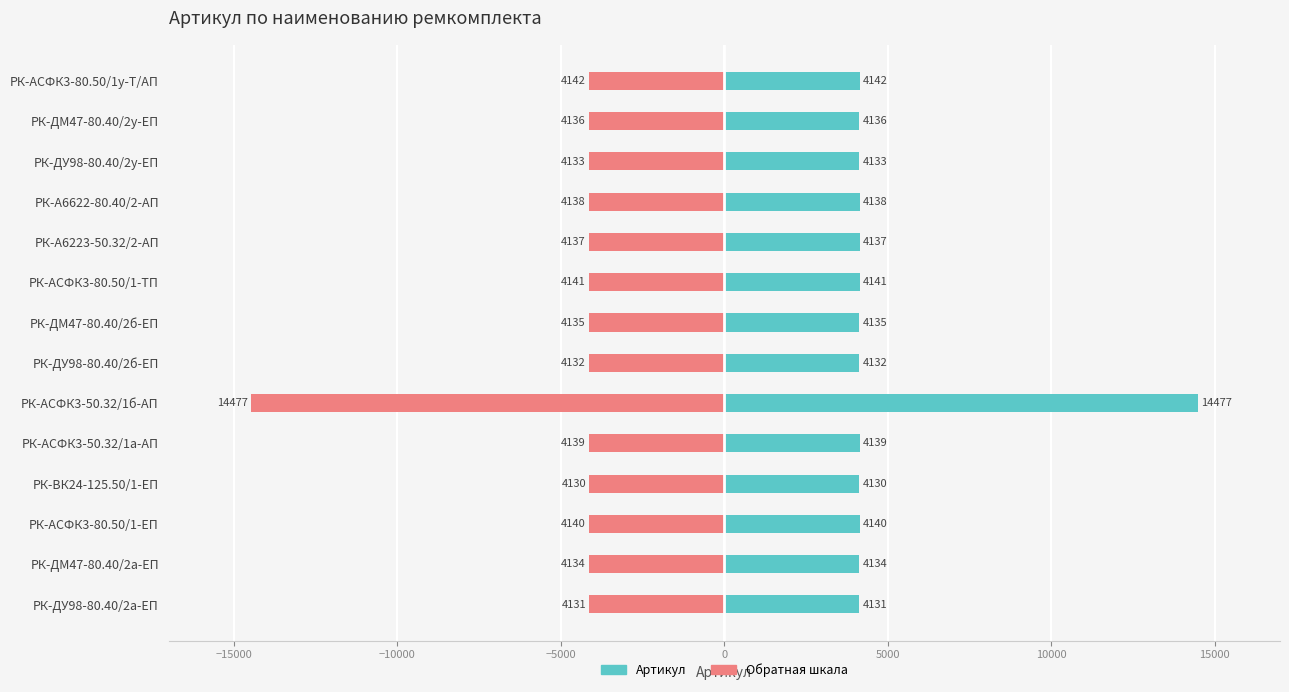

What is the sum of all Обратная шкала values?

-68245